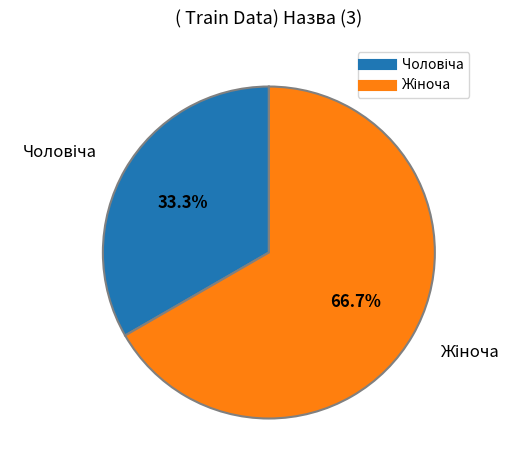

What percentage do Жіноча and Чоловіча together represent?

100.0%